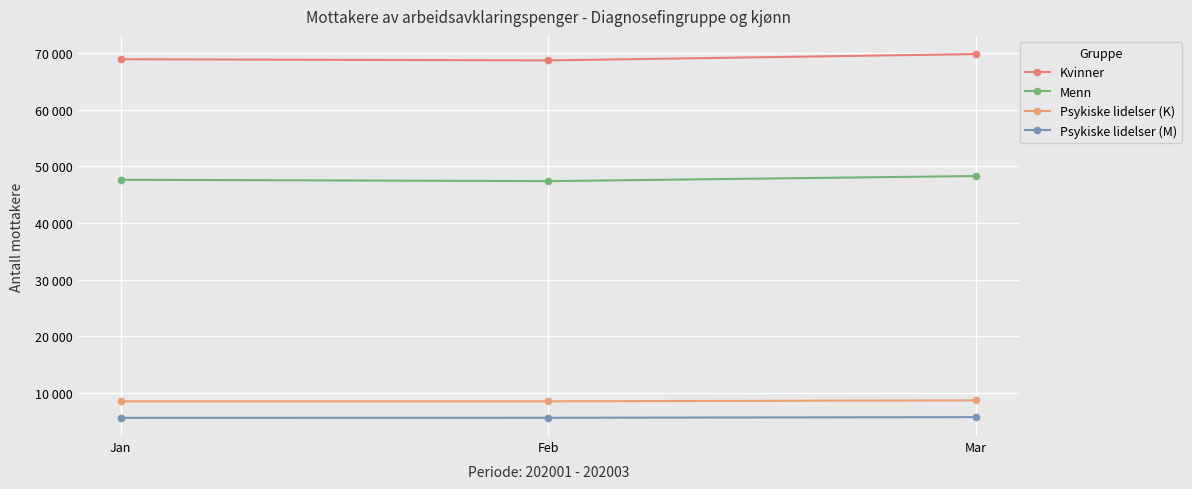

Which category has the lowest value in the Psykiske lidelser (K) series?

Jan